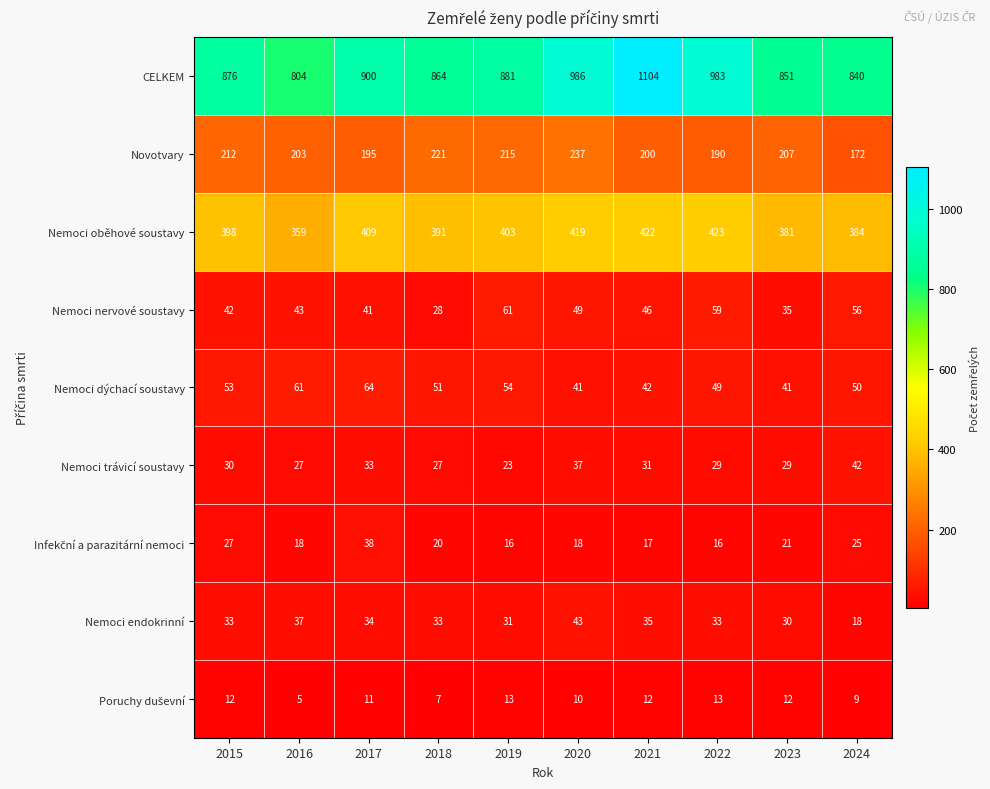

Which series has the largest total across all categories?

CELKEM